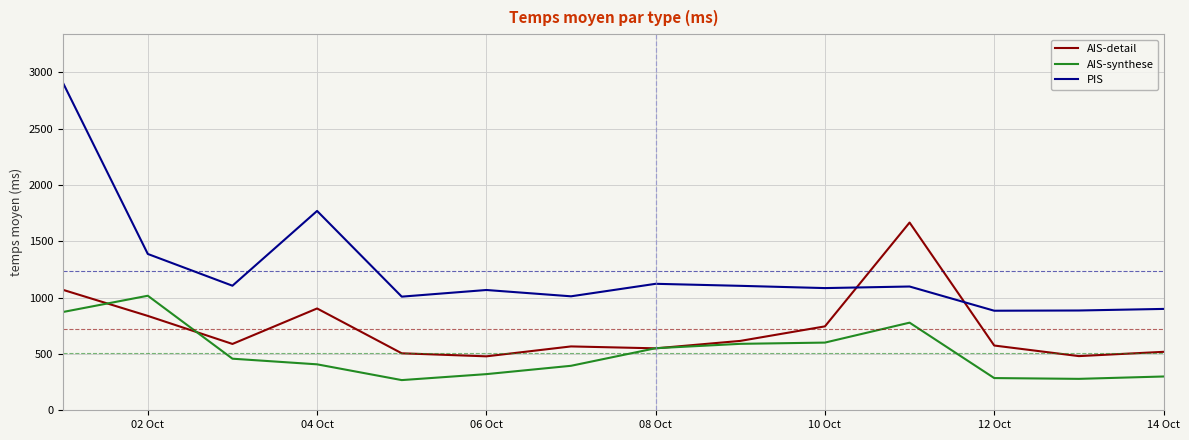

How many lines are shown in the chart?

3